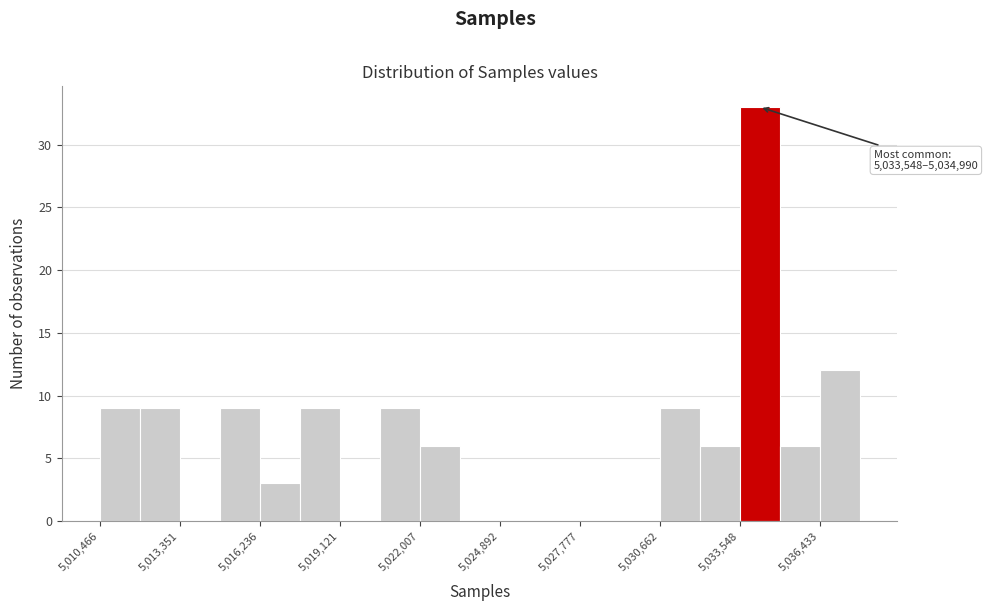

Around what value on the x-axis is the tallest bar? Give the approximate position of its centre, as read against the axis.

5034500